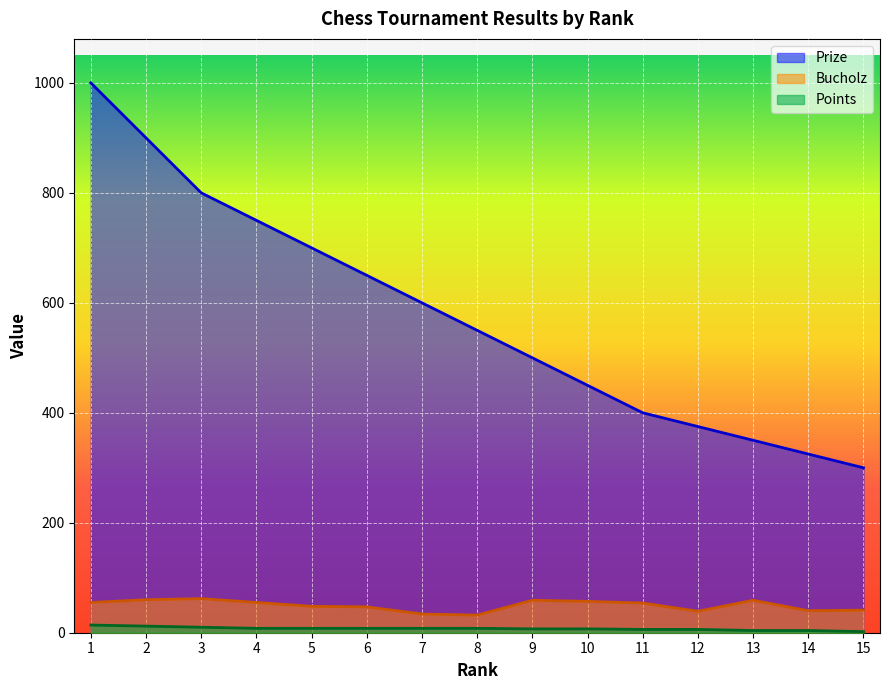

Is the value of Points at 7 greater than the value of Bucholz at 4?

No